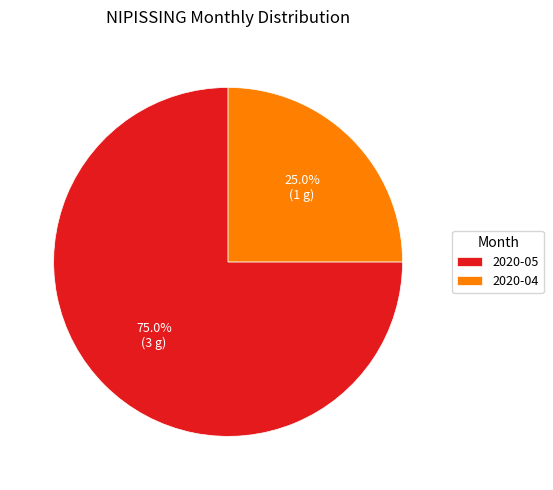

What portion of the pie excludes 2020-04?

75.0%